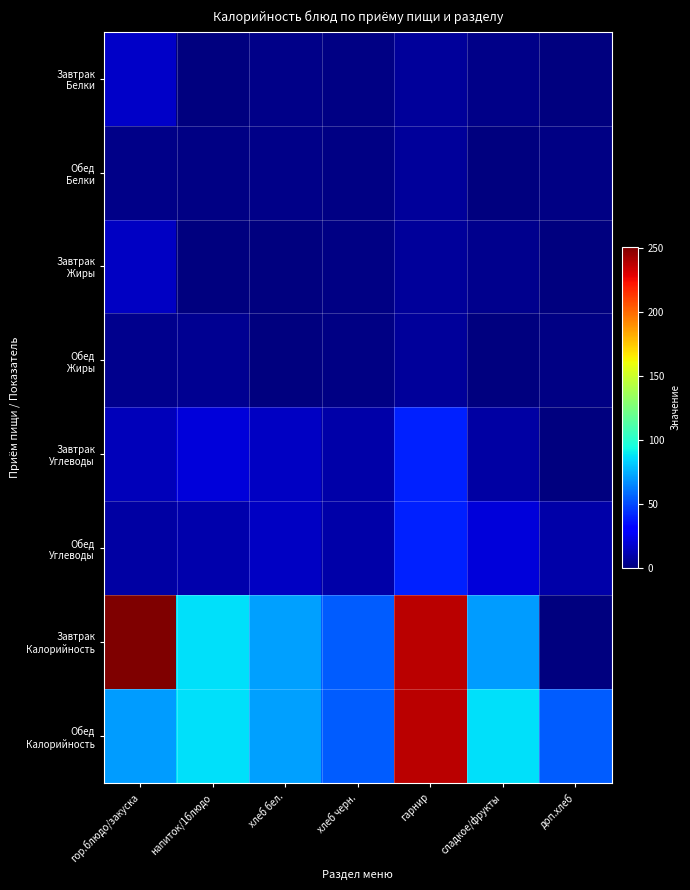

Count the number of categories in the chart.

7